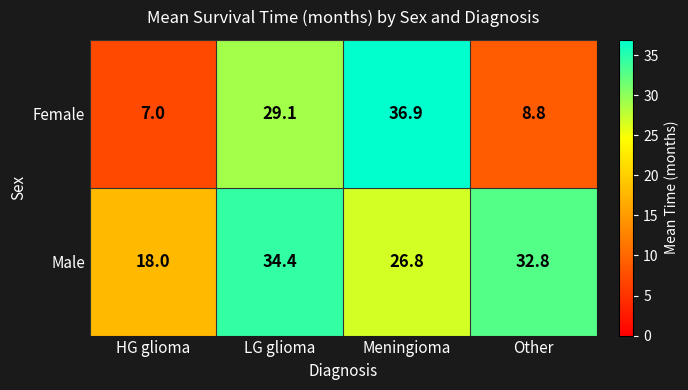

What is the sum of all Male values?

112.0